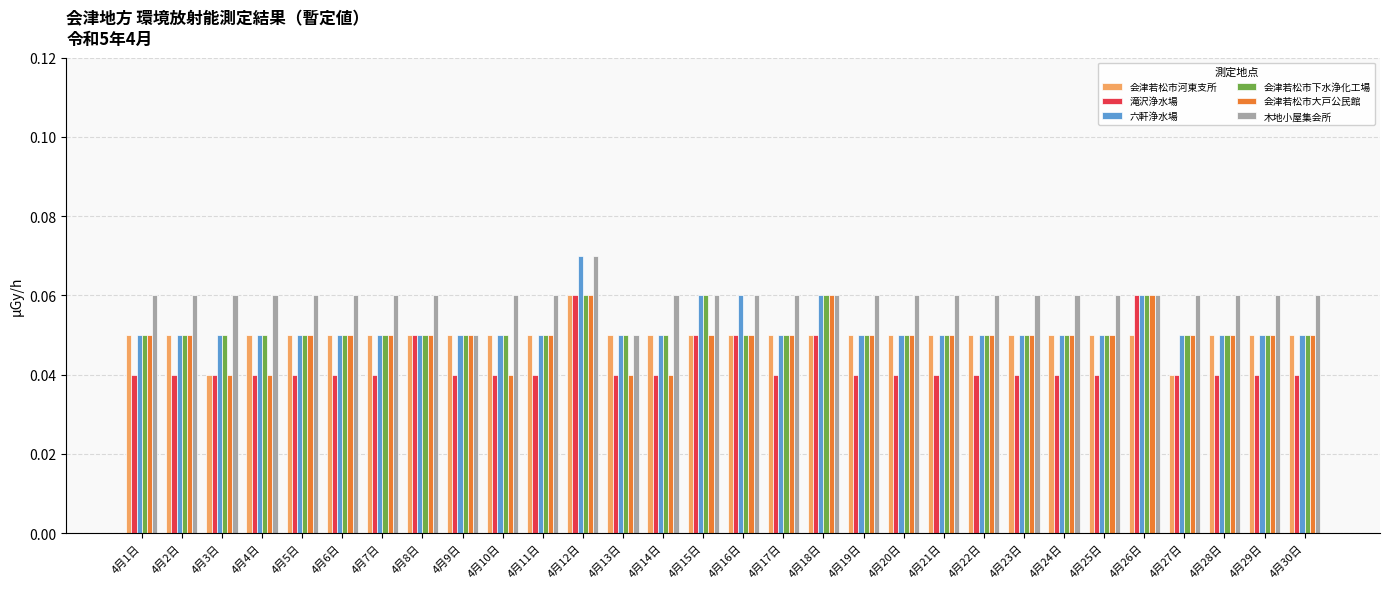

What position from the left is 4月27日?

27